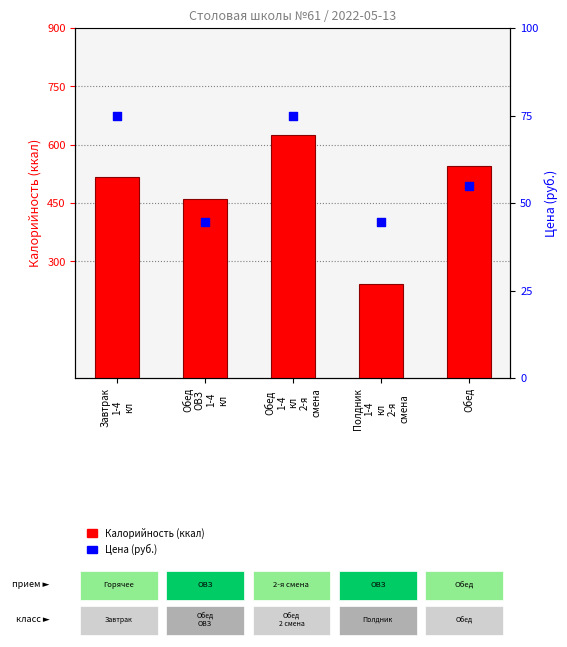

Which series reaches the minimum Y coordinate?

Цена (руб.)